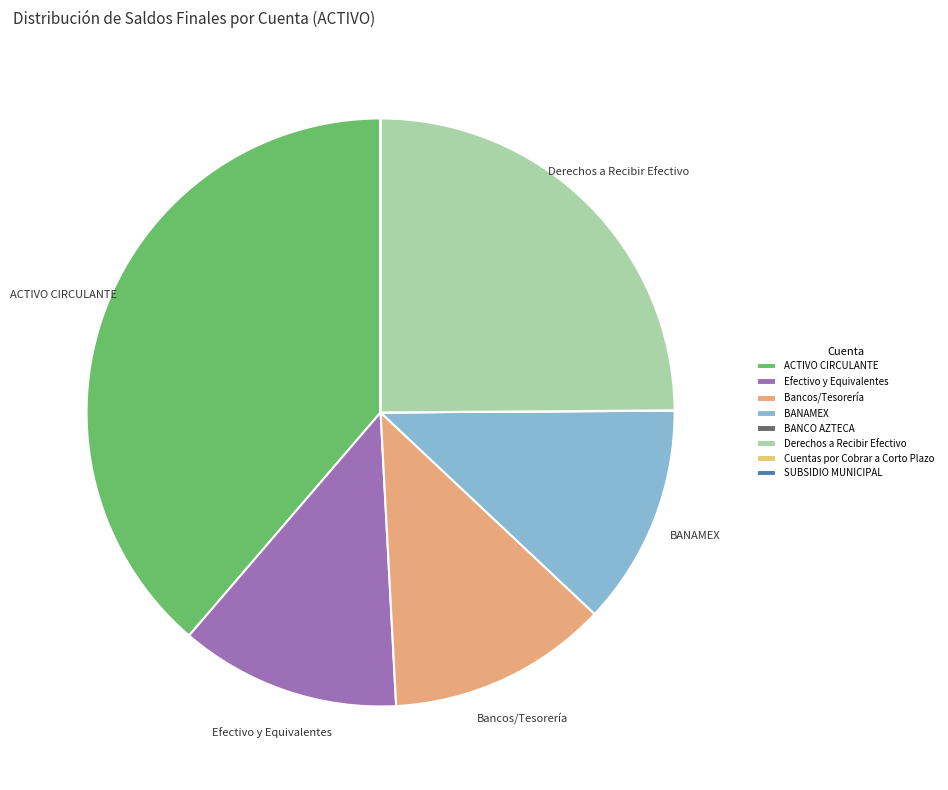

Is it true that BANAMEX is 24% of the pie?

False